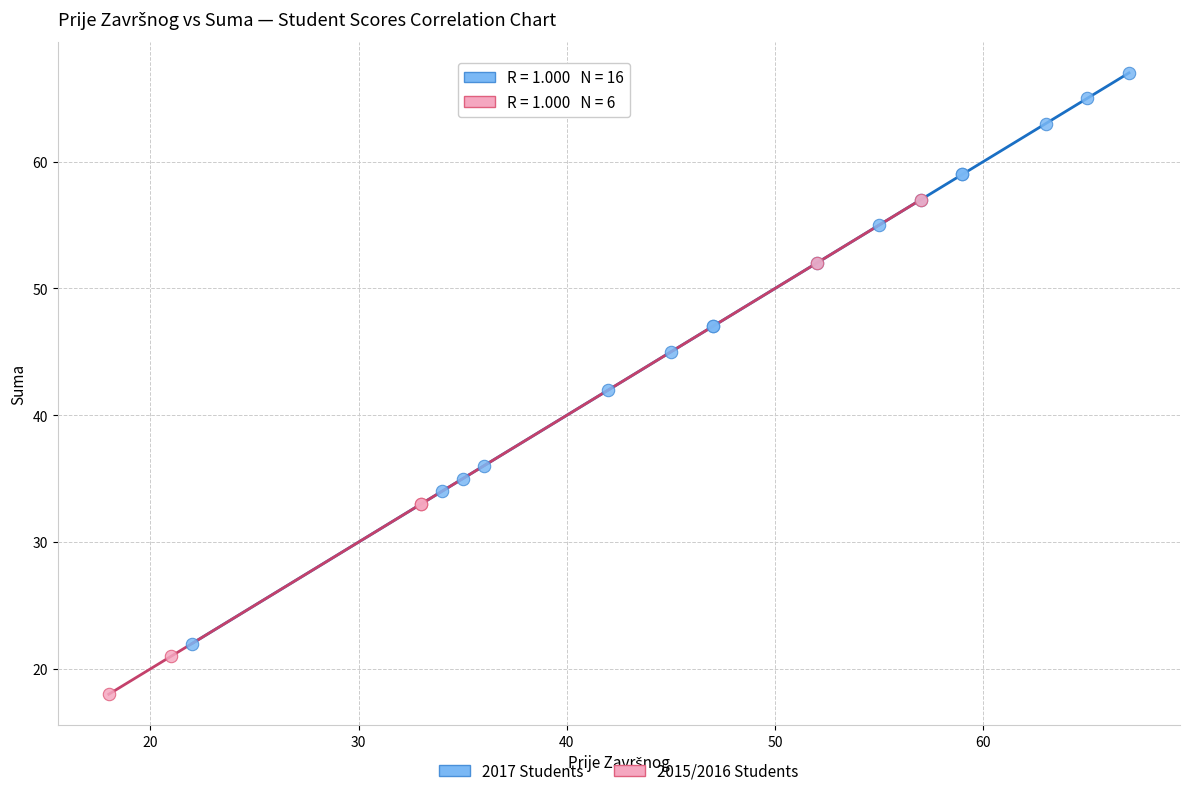

Which series contains the lowest Y value?

2015/2016 Students